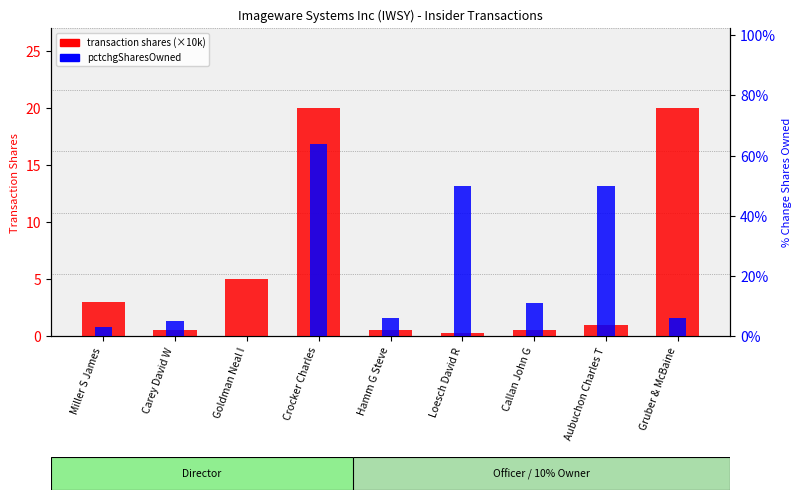

What is the label of the 3rd bar from the right?

Callan John G